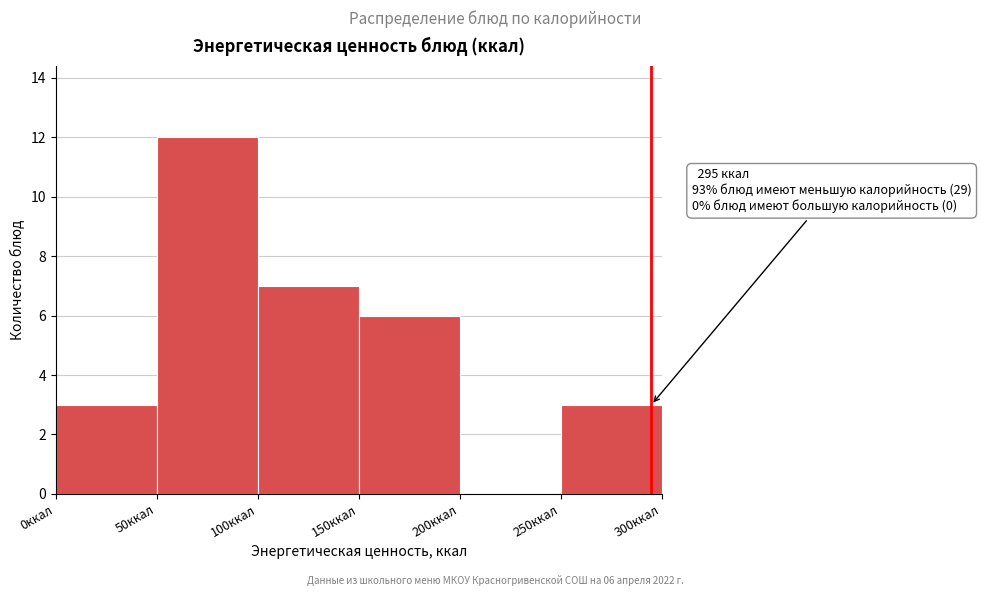

Which range on the x-axis has the tallest bar?

50 to 100